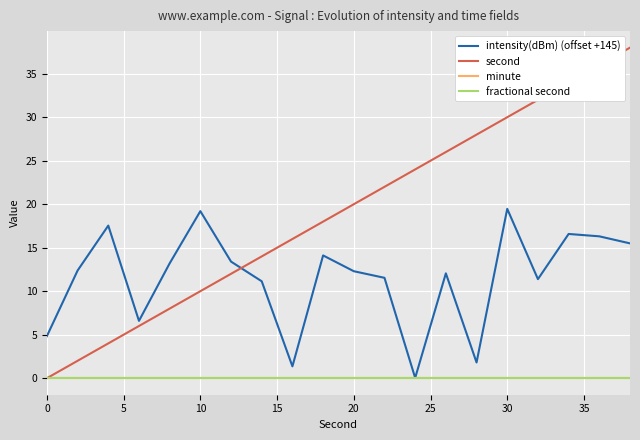

Does the chart display data point markers on the line(s)?

No